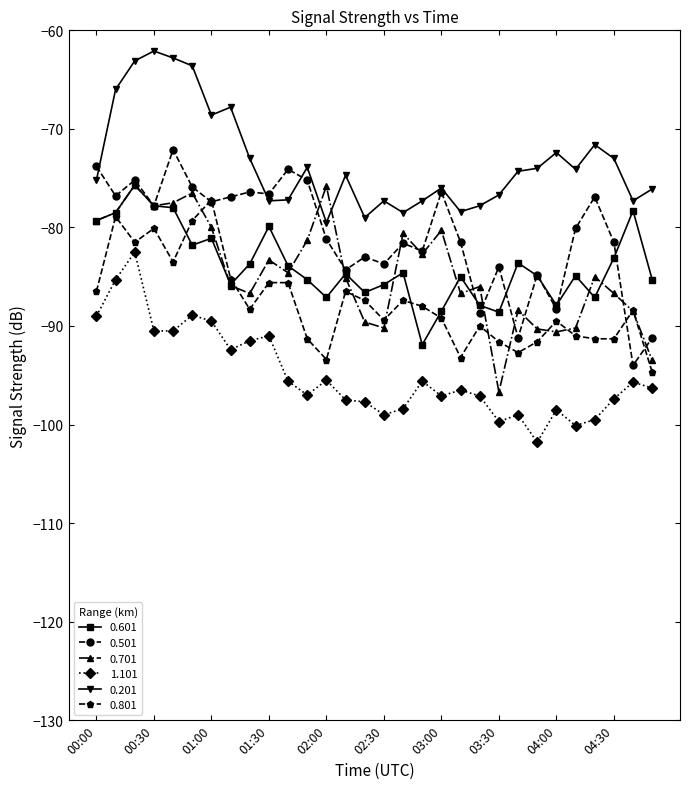

How many categories are shown in the chart?

30